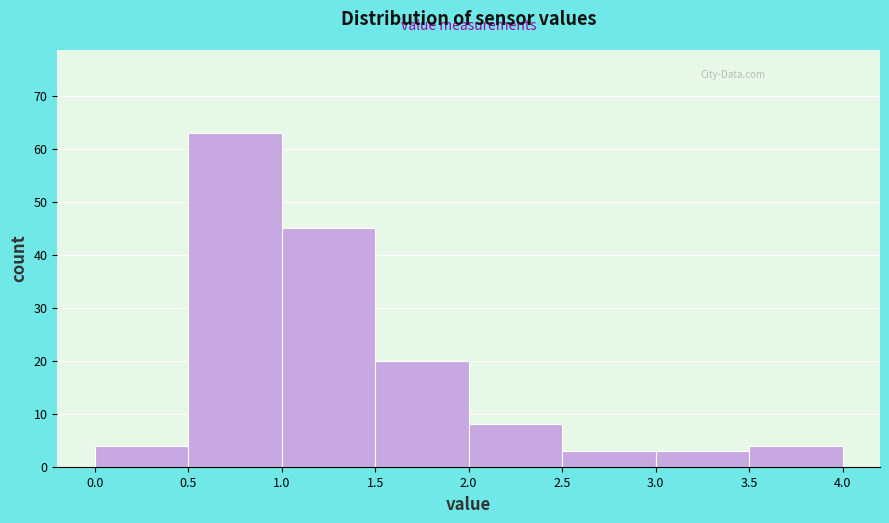

Reading left to right, transcribe this chart: for each bar, give the range it covers on the x-axis and its height. The values are not printed on the chart, so give them approximately, as read against the axis.

0.0 to 0.5: 4
0.5 to 1.0: 63
1.0 to 1.5: 45
1.5 to 2.0: 20
2.0 to 2.5: 8
2.5 to 3.0: 3
3.0 to 3.5: 3
3.5 to 4.0: 4